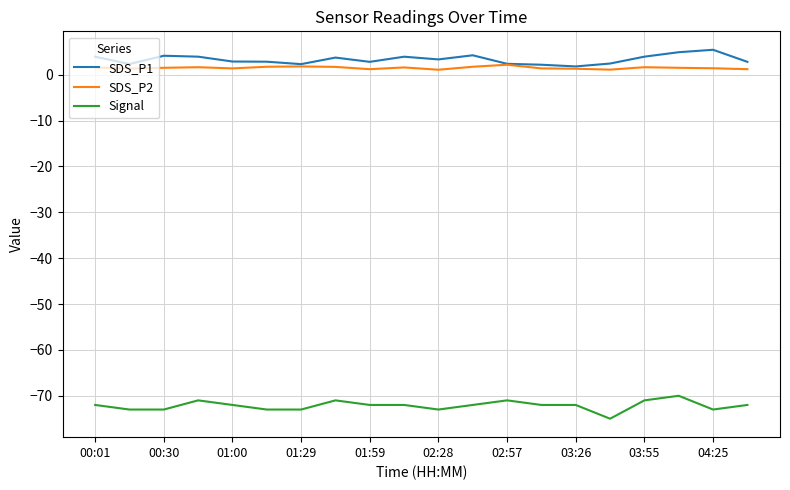

How many categories are shown in the chart?

20